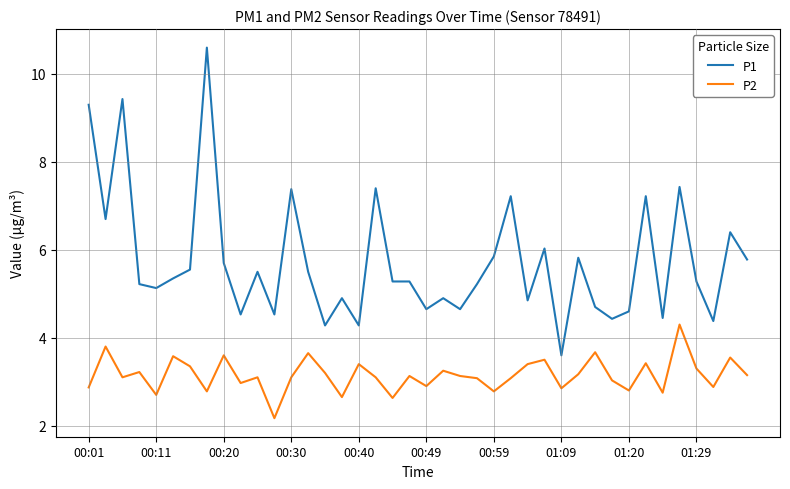

At how many categories does at least one series exceed 2?

40